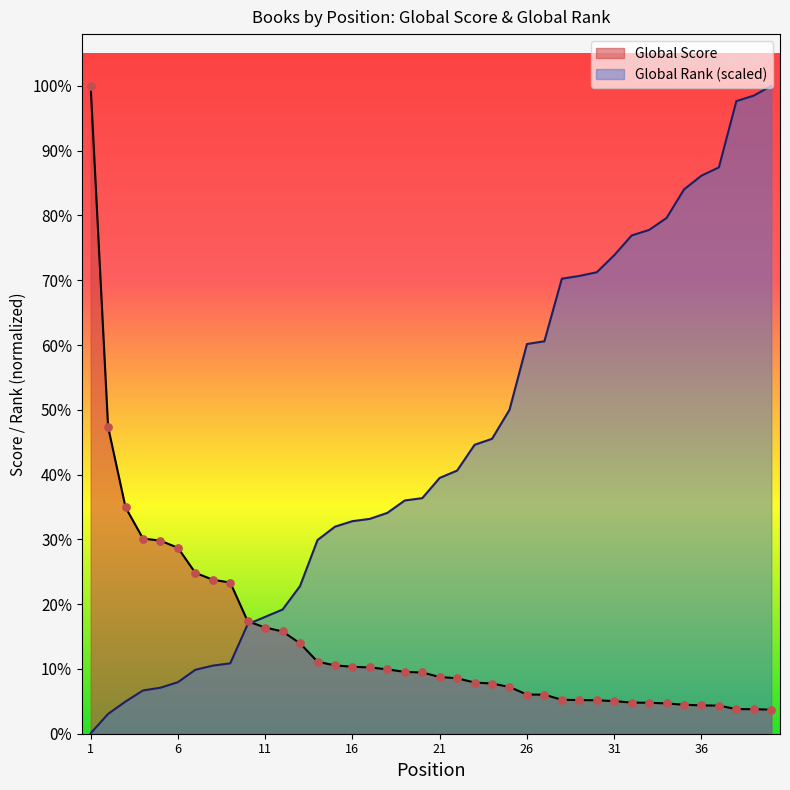

Is the value of Global Rank at 25 greater than the value of Global Score at 15?

Yes